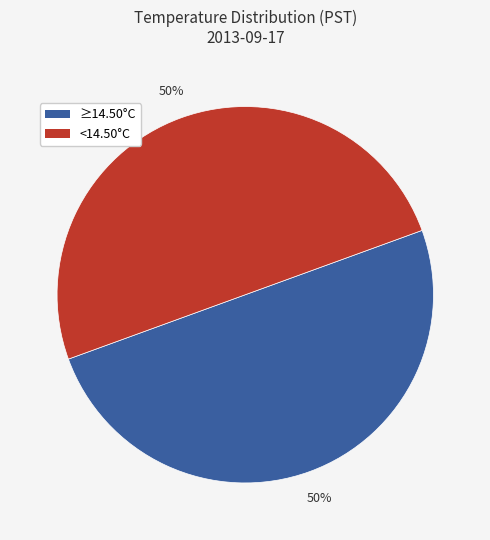

Is there a majority slice in this chart?

No